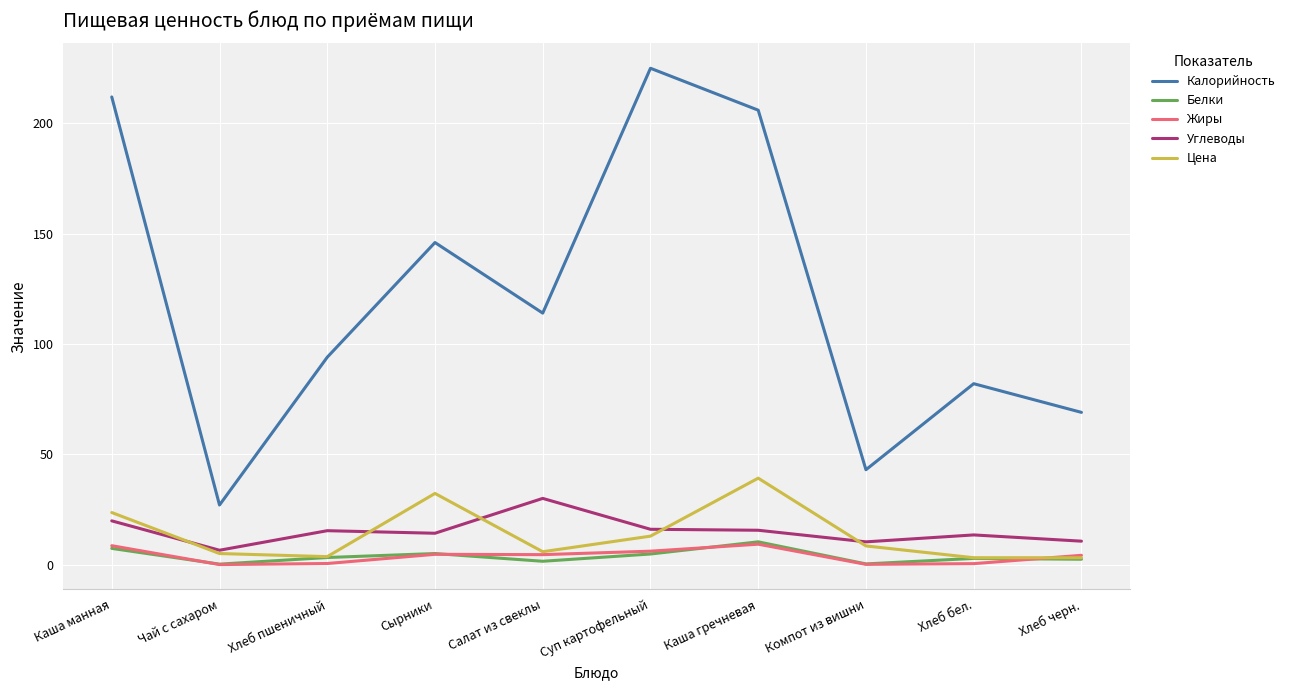

The value of Цена at Каша гречневая is 39.2. True or false?

True